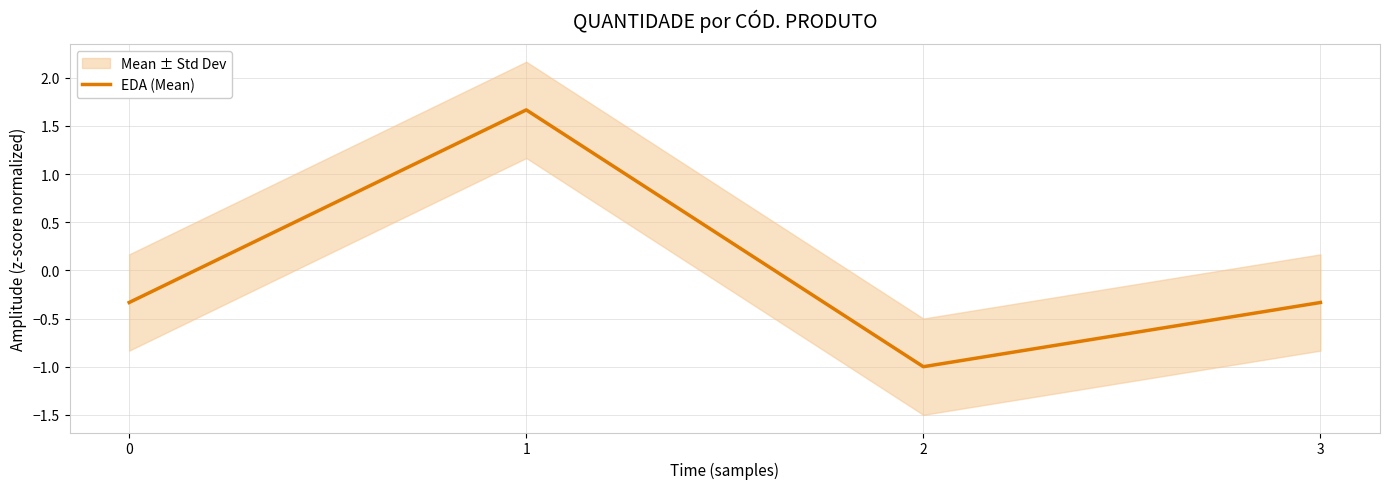

Reading right to left, what are all the values shown in this chart?

-0.3	-1.0	1.7	-0.3